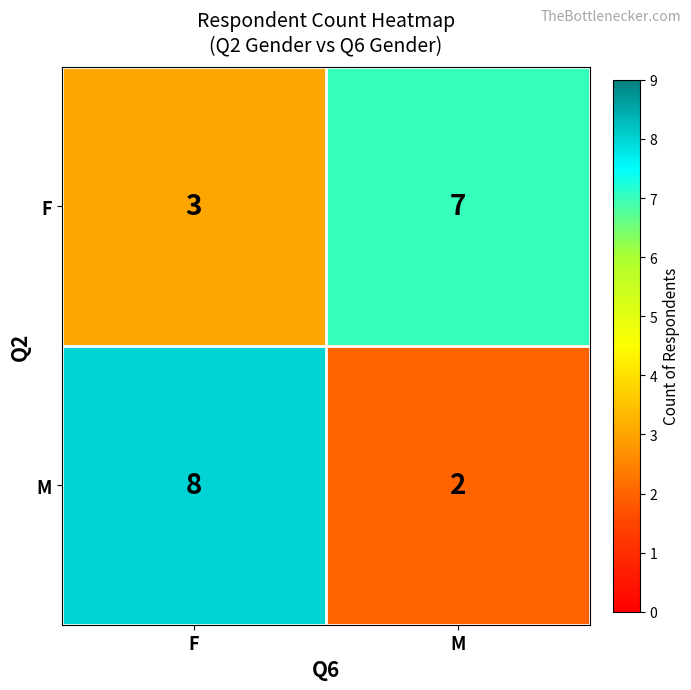

What is the maximum value shown in the chart?

8